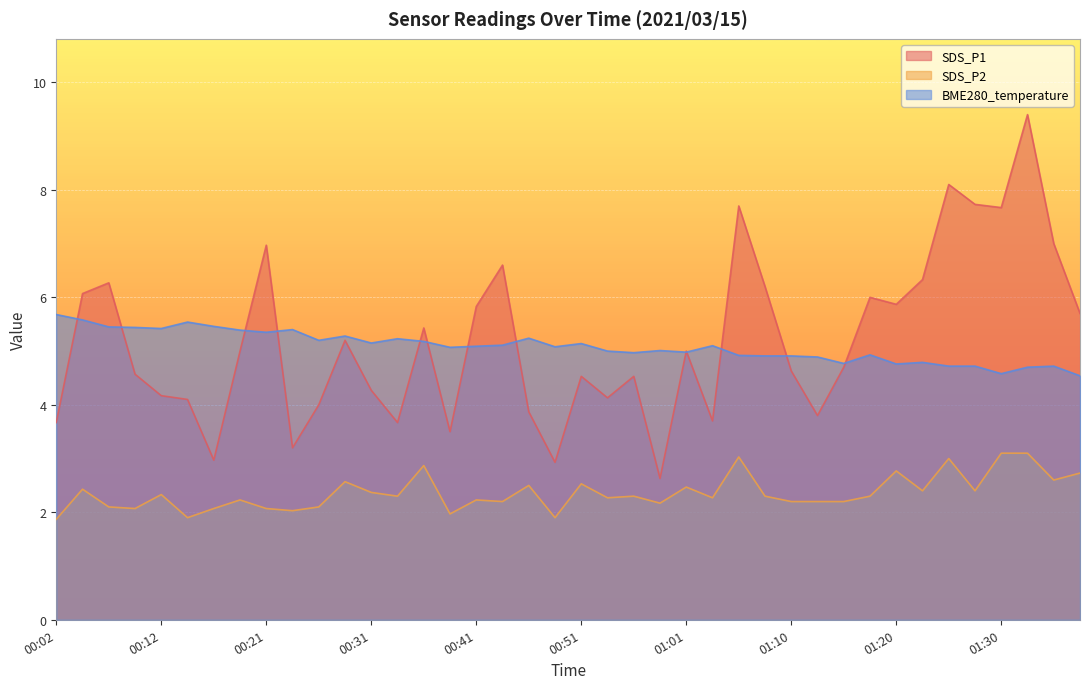

How many interior local peaks does the BME280_temperature series have?

11